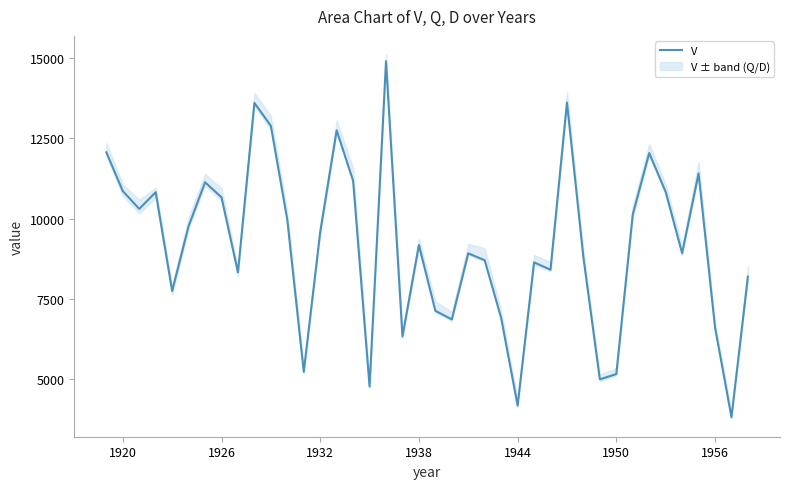

The value of V at 1920 is 14613. True or false?

False